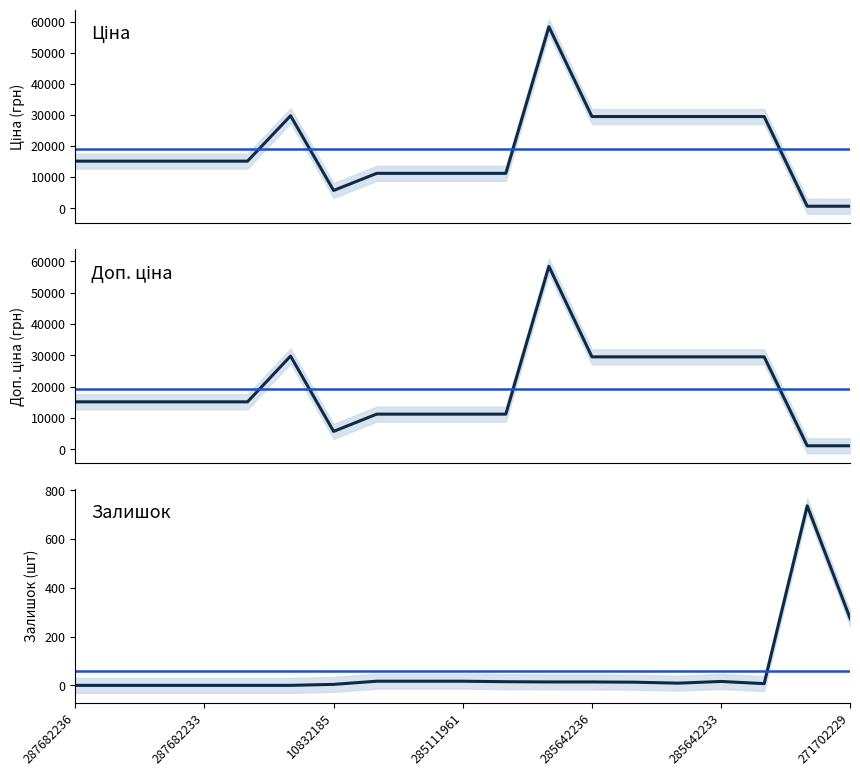

Where does the Залишок series first go above 13?

285112220